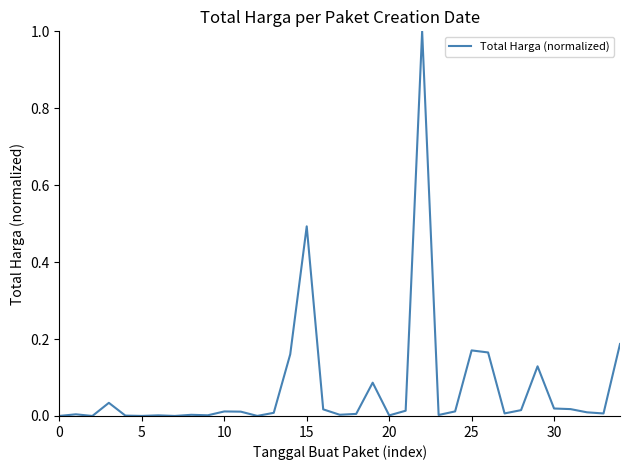

What is the greatest value displayed?

1.0